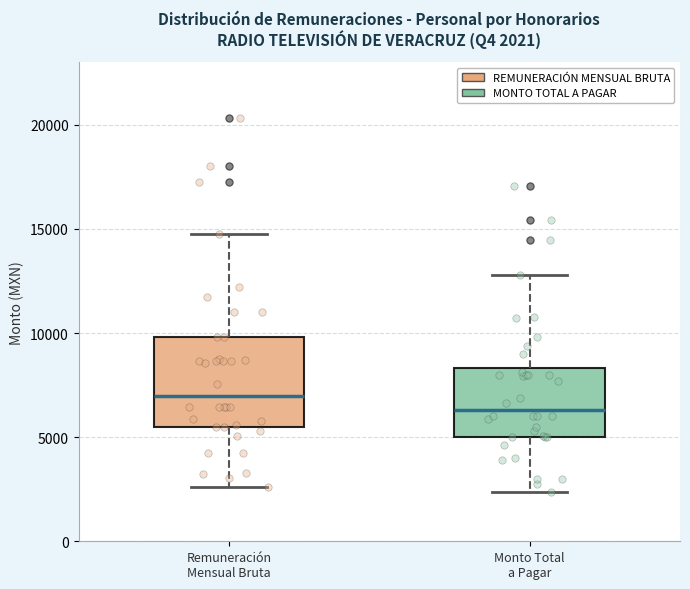

Which box is the tallest, from its lower edge to its upper edge?

Remuneración Mensual Bruta